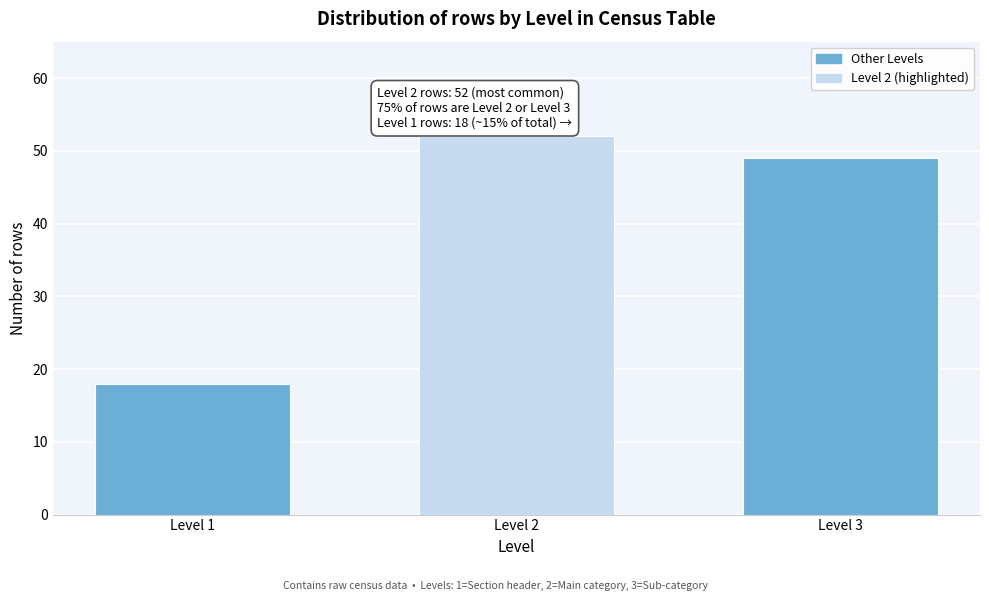

Reading right to left, list all the values displayed in this chart.

49	52	18